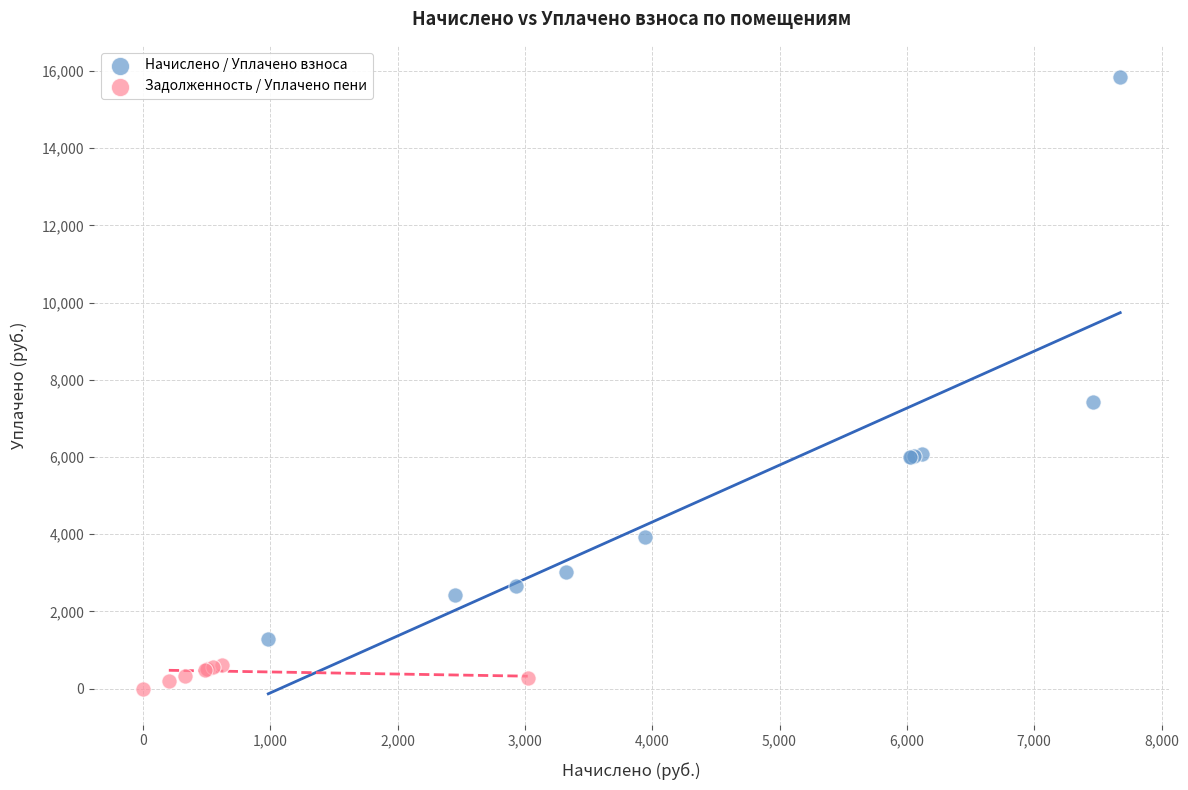

Which series reaches the minimum Y coordinate?

Задолженность / Уплачено пени